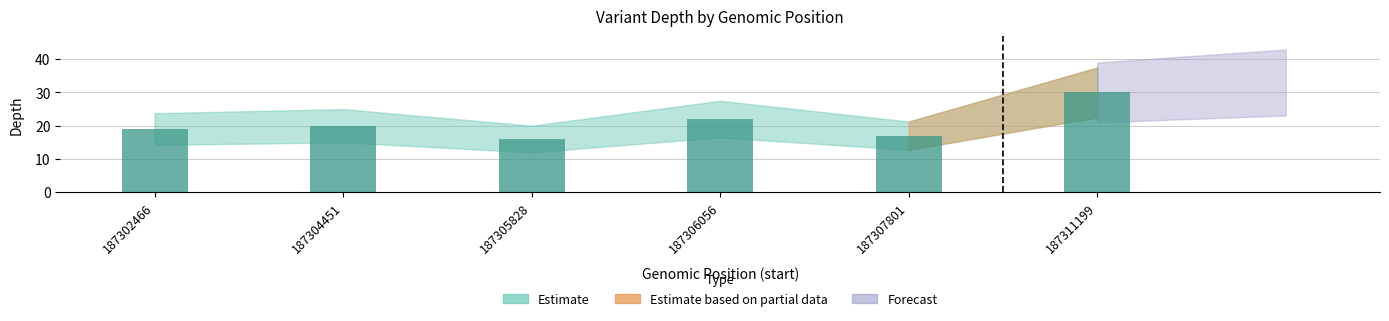

Rank the categories by value from lowest to highest.

187305828, 187307801, 187302466, 187304451, 187306056, 187311199